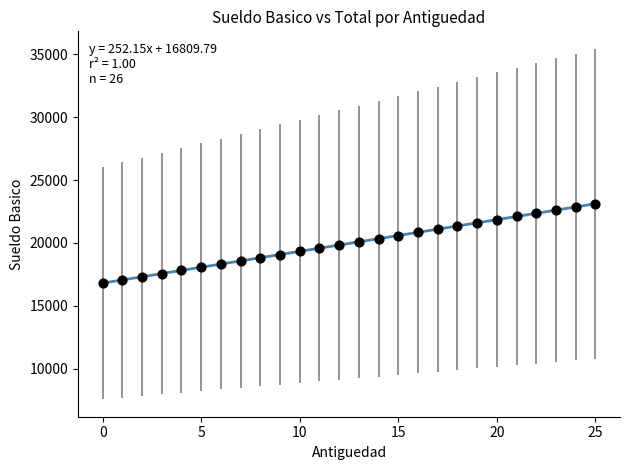

Count the number of points in this scatter plot.

26